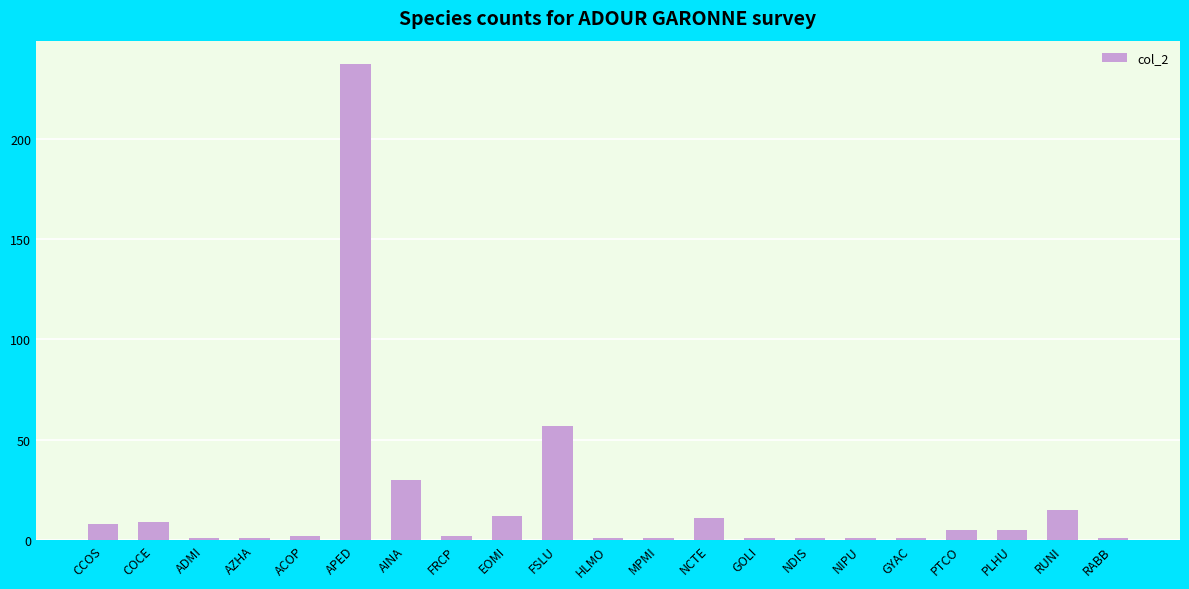

How many bars are there in total?

21